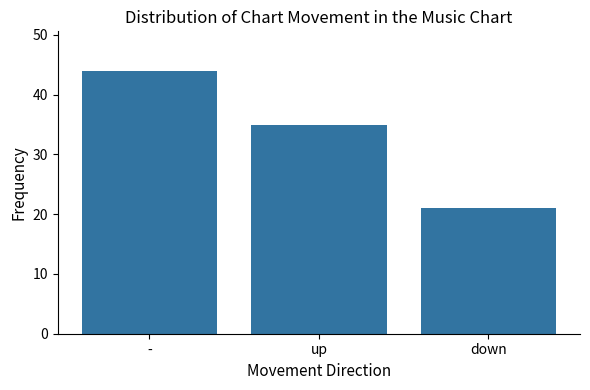

What position from the left is -?

1